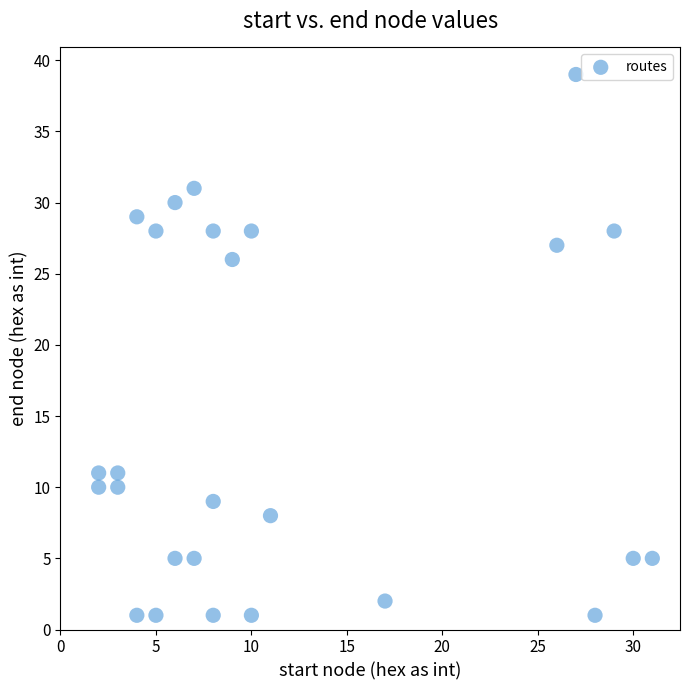

What Y value in the scatter plot is closest to 20?

26